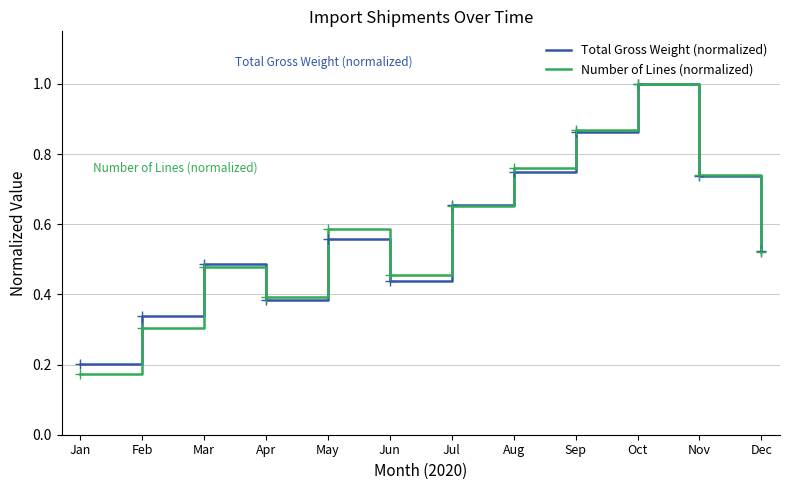

Does the chart have visible grid lines?

Yes